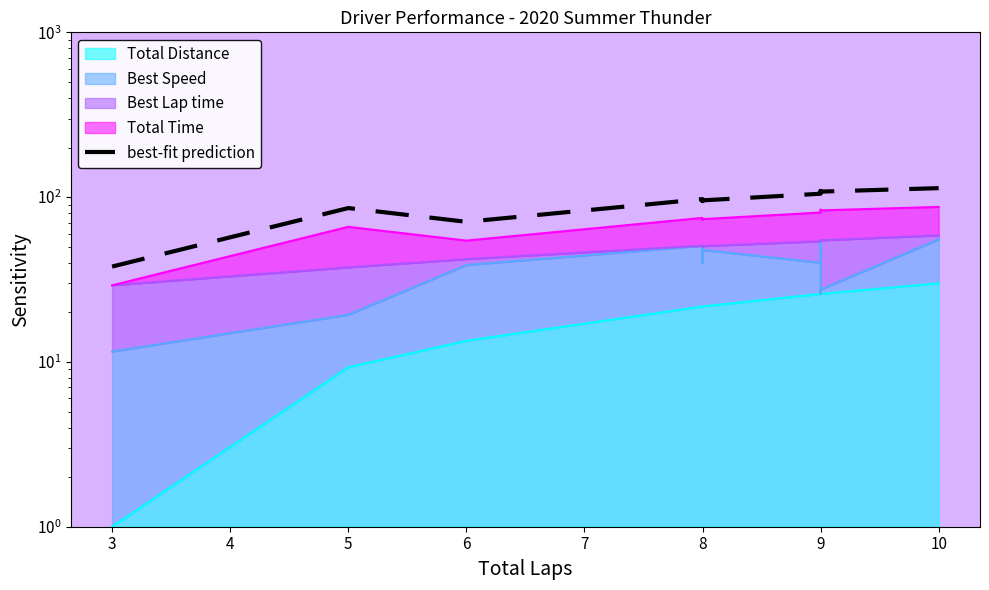

Reading left to right, extract all data points from this chart.

37.9	85.8	70.8	97.3	94.6	95.6	104.9	107.3	109.0	108.0	113.4